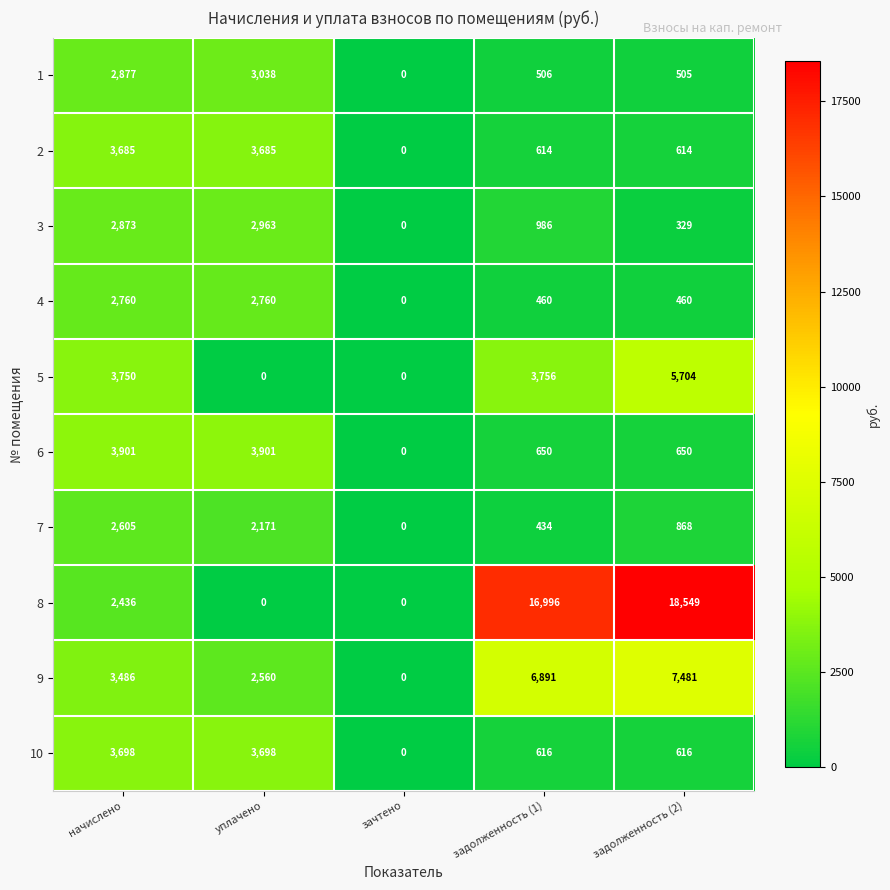

At which label is 5 closest to 2852?

начислено